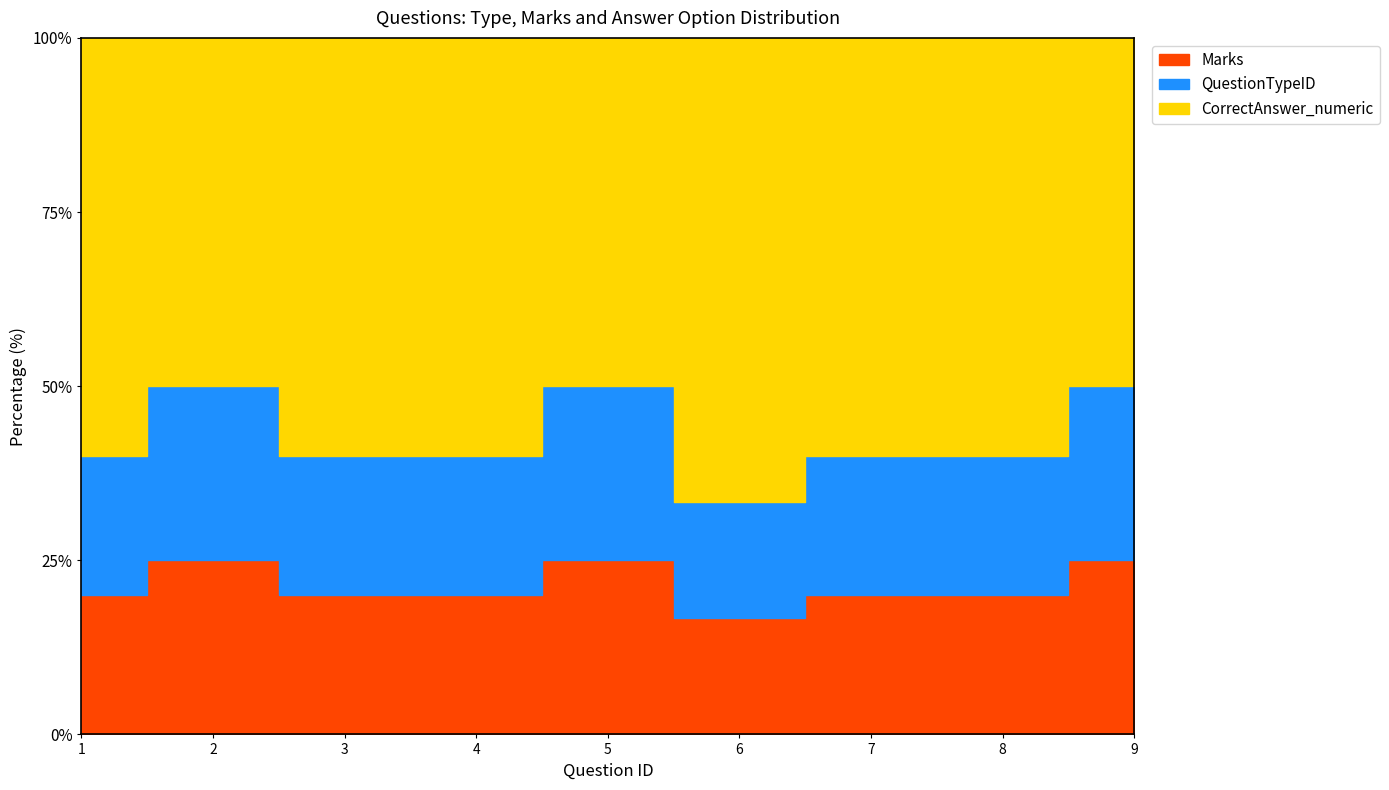

What is the value of the Marks point at the 9th from the left?

1